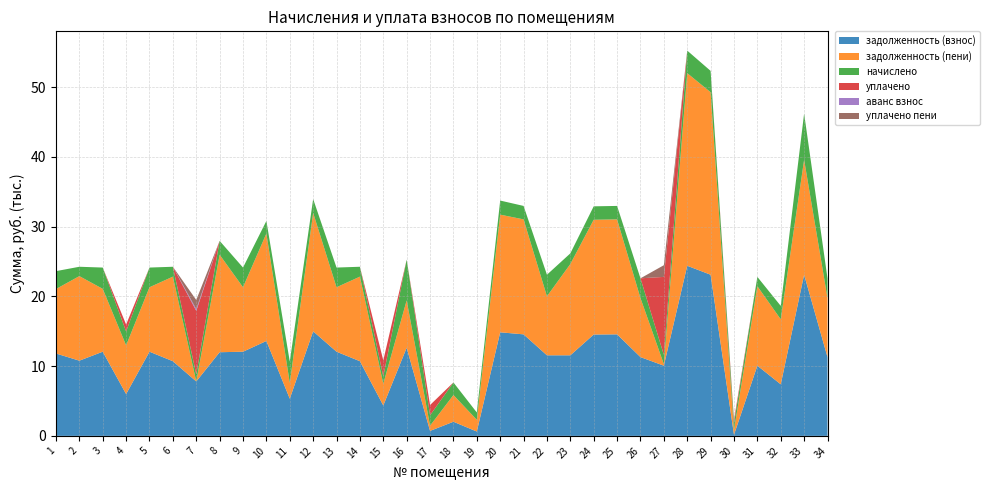

Reading left to right, extract all data points from this chart.

задолженность (взнос): 11812.8	10785.6	12069.6	5997.1	12069.6	10708.6	7806.7	11997.1	12069.6	13610.4	5329.9	14997.1	12069.6	10708.6	4360.8	12636.0	712.8	2027.6	623.5	14853.9	14560.6	11556.0	11556.0	14534.9	14560.6	11299.2	10066.6	24396.0	23112.0	157.1	10066.6	7395.5	23112.0	11299.2
задолженность (пени): 9248.1	12127.2	9015.4	6983.9	9248.1	12127.2	0.0	13983.9	9248.1	15413.5	2275.7	16983.9	9248.1	12127.2	3115.4	6798.7	744.5	3830.7	1678.2	16874.7	16489.5	8462.9	13086.9	16460.4	16489.5	8462.9	222.5	27627.9	26173.8	660.0	11400.1	9321.0	16489.5	8462.9
начислено: 2564.7	1341.6	3054.2	1986.8	2821.5	1418.6	1034.2	1986.8	2821.5	1803.1	3054.2	1986.8	2821.5	1418.6	1054.6	5837.3	1496.9	1803.1	1054.6	2020.8	1928.9	3093.1	1530.9	1925.5	1928.9	2836.3	1333.6	3231.9	3061.8	990.0	1333.6	1925.5	6622.5	2836.3
уплачено: 0.0	0.0	0.0	1000.0	0.0	0.0	9093.9	0.0	0.0	0.0	0.0	0.0	0.0	0.0	2300.0	0.0	1465.1	0.0	0.0	0.0	0.0	0.0	0.0	0.0	0.0	0.0	11177.6	0.0	0.0	487.1	0.0	0.0	0.0	0.0
аванс взнос: 0.0	0.0	0.0	0.0	0.0	0.0	253.0	0.0	0.0	0.0	0.0	0.0	0.0	0.0	0.0	0.0	0.0	0.0	0.0	0.0	0.0	0.0	0.0	0.0	0.0	0.0	0.0	0.0	0.0	0.0	0.0	0.0	0.0	0.0
уплачено пени: 0.0	0.0	0.0	0.0	0.0	0.0	1306.1	0.0	0.0	0.0	0.0	0.0	0.0	0.0	0.0	0.0	5.8	0.0	0.0	0.0	0.0	0.0	0.0	0.0	0.0	0.0	1674.7	0.0	0.0	0.9	0.0	0.0	0.0	0.0